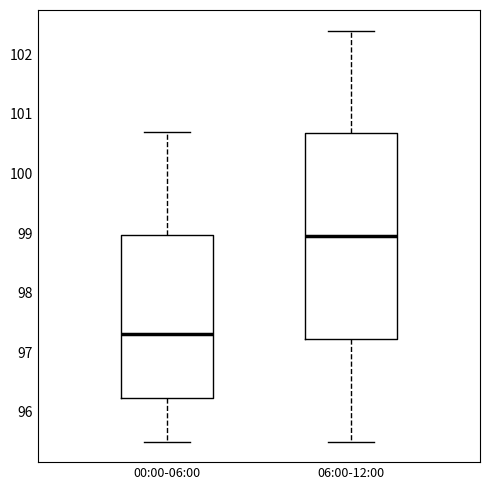

Which box is the tallest, from its lower edge to its upper edge?

06:00-12:00